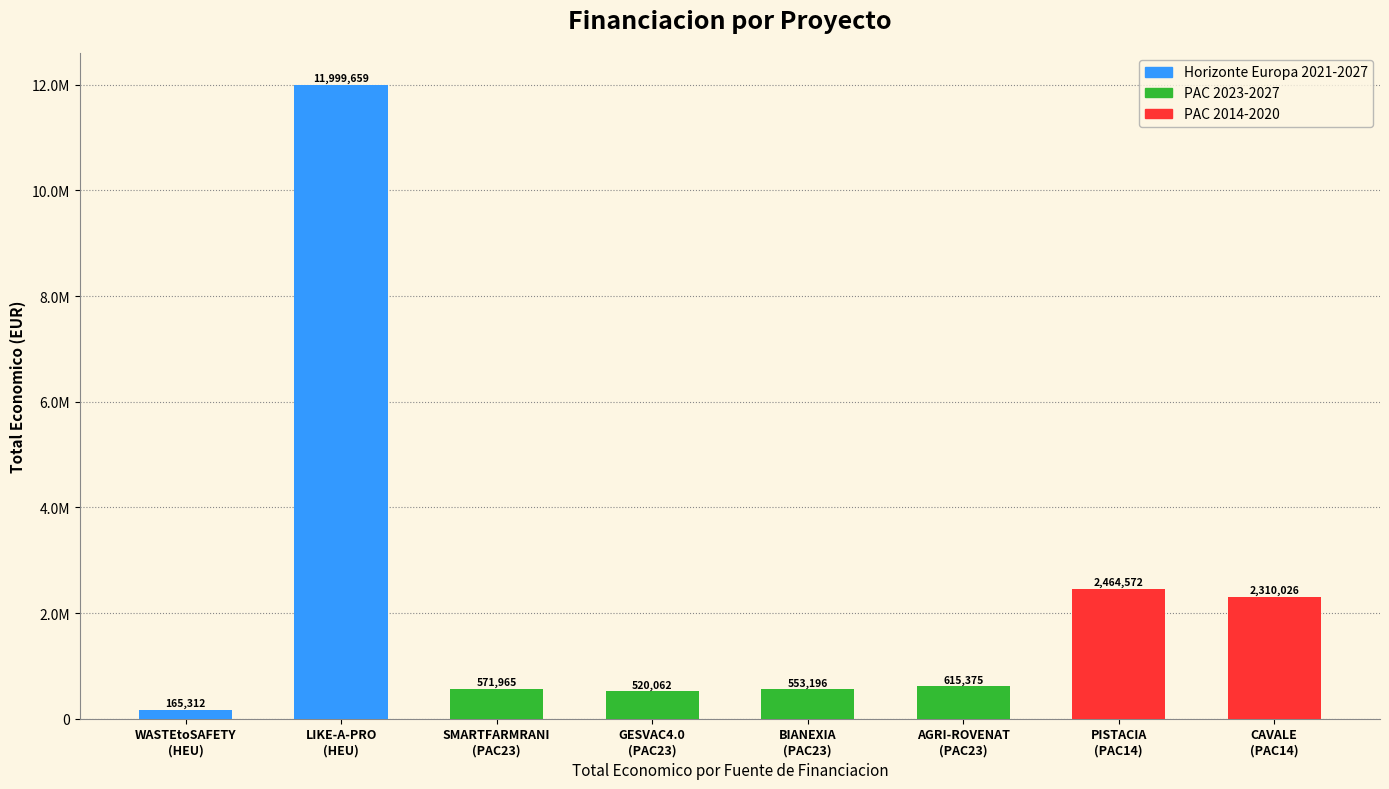

Does the chart contain any negative values?

No